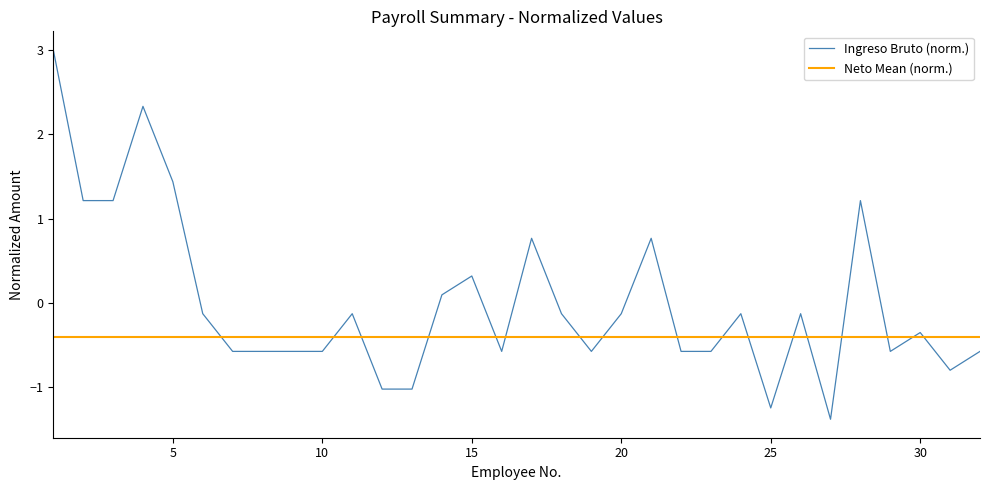

Rank the series by their average value, from highest to lowest.

Ingreso Bruto (norm.), Neto Mean (norm.)